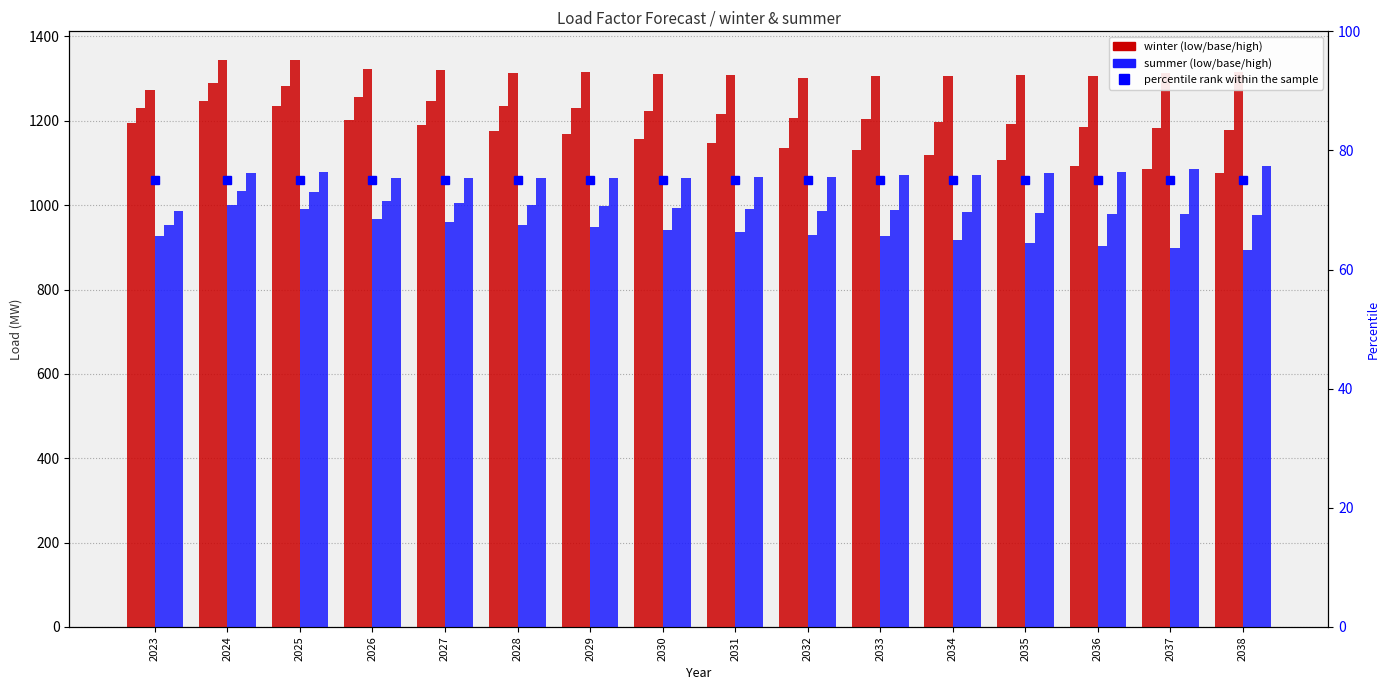

What is the greatest value displayed?

1345.0